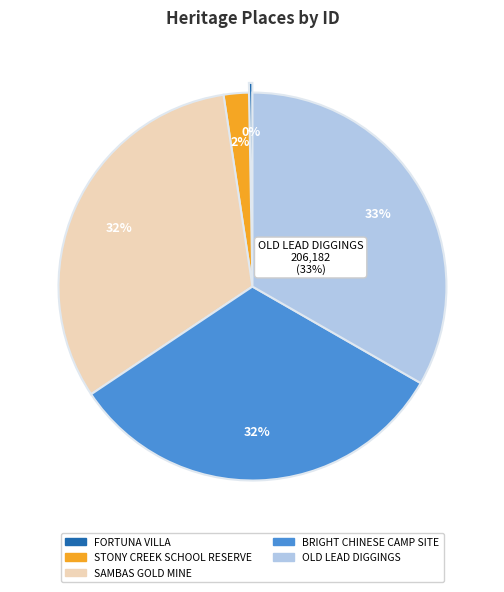

Combined, what portion of the pie is SAMBAS GOLD MINE and STONY CREEK SCHOOL RESERVE?

34.1%